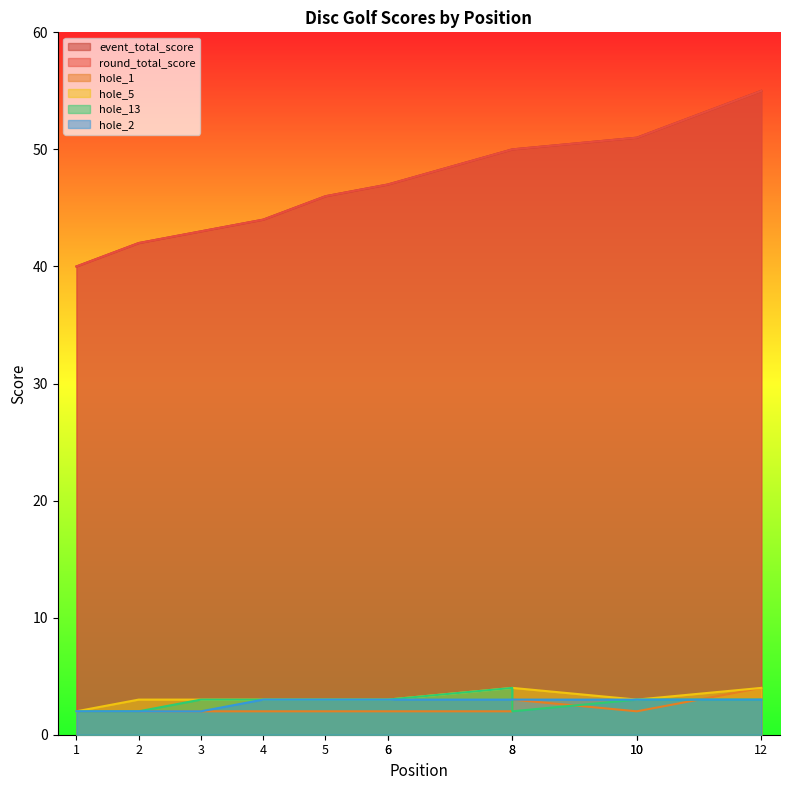

At which category is the sum across all series the highest?

12